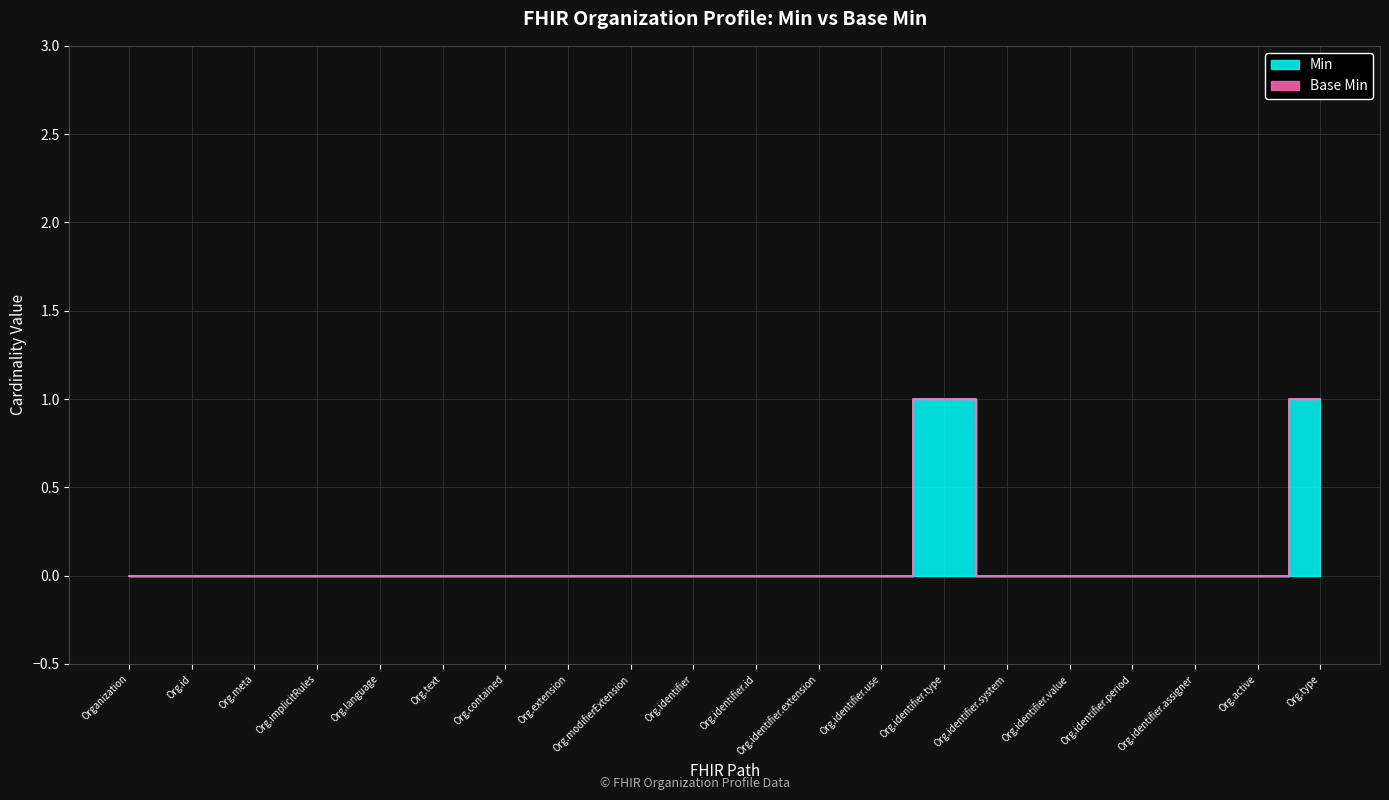

Count the number of categories in the chart.

20